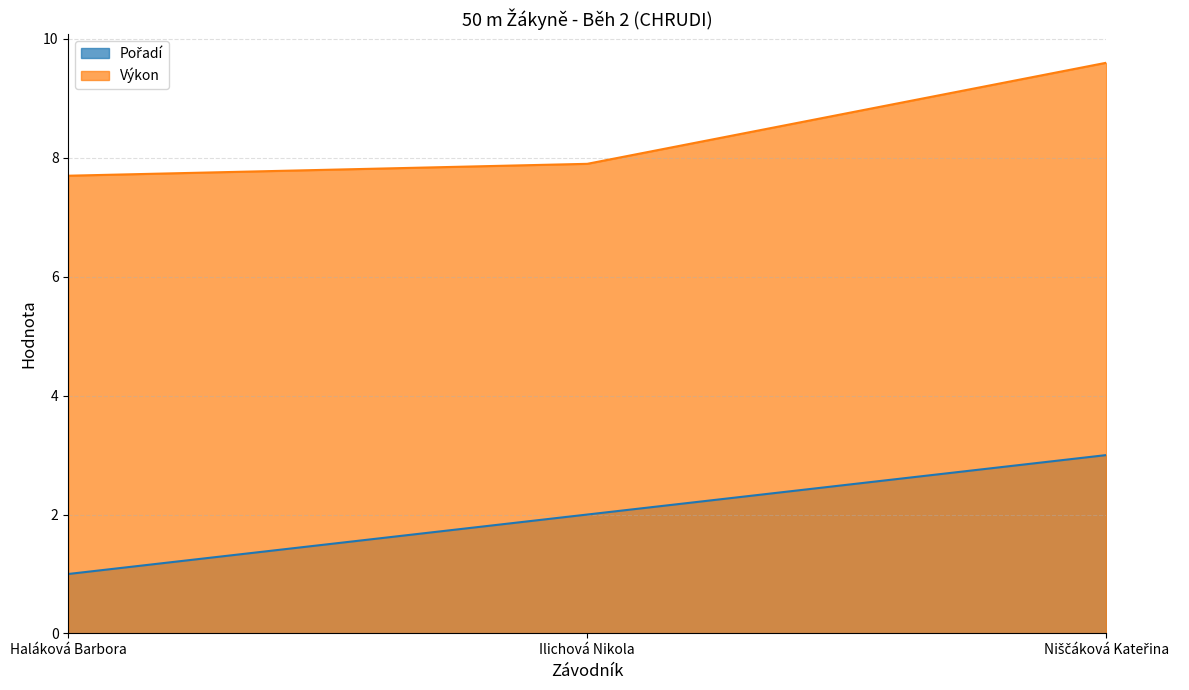

Which label corresponds to the smallest value in the chart?

Haláková Barbora